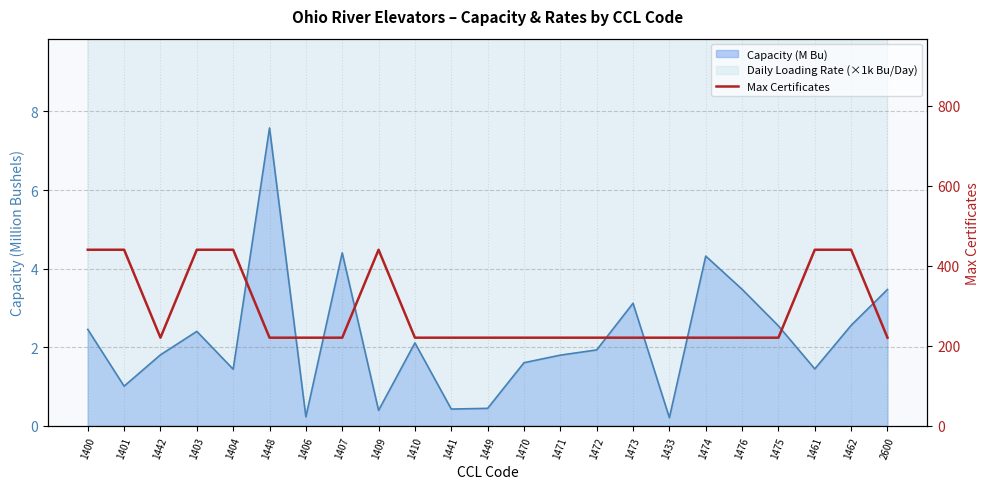

What is the maximum value shown in the chart?

440